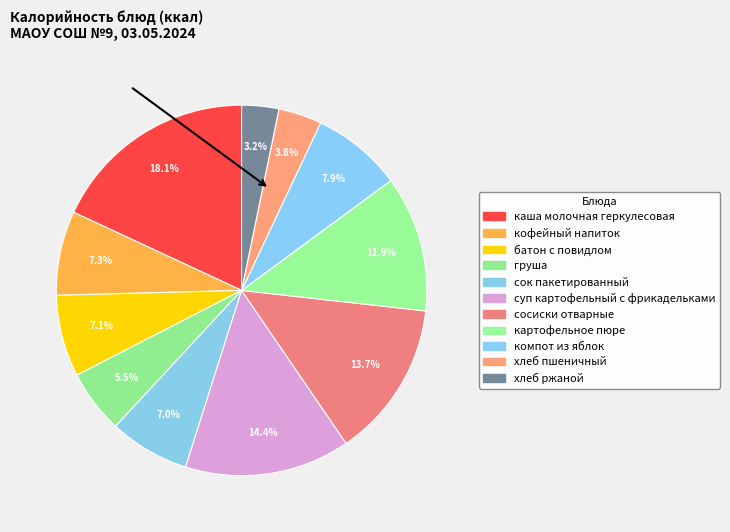

Count the number of slices in the pie.

11